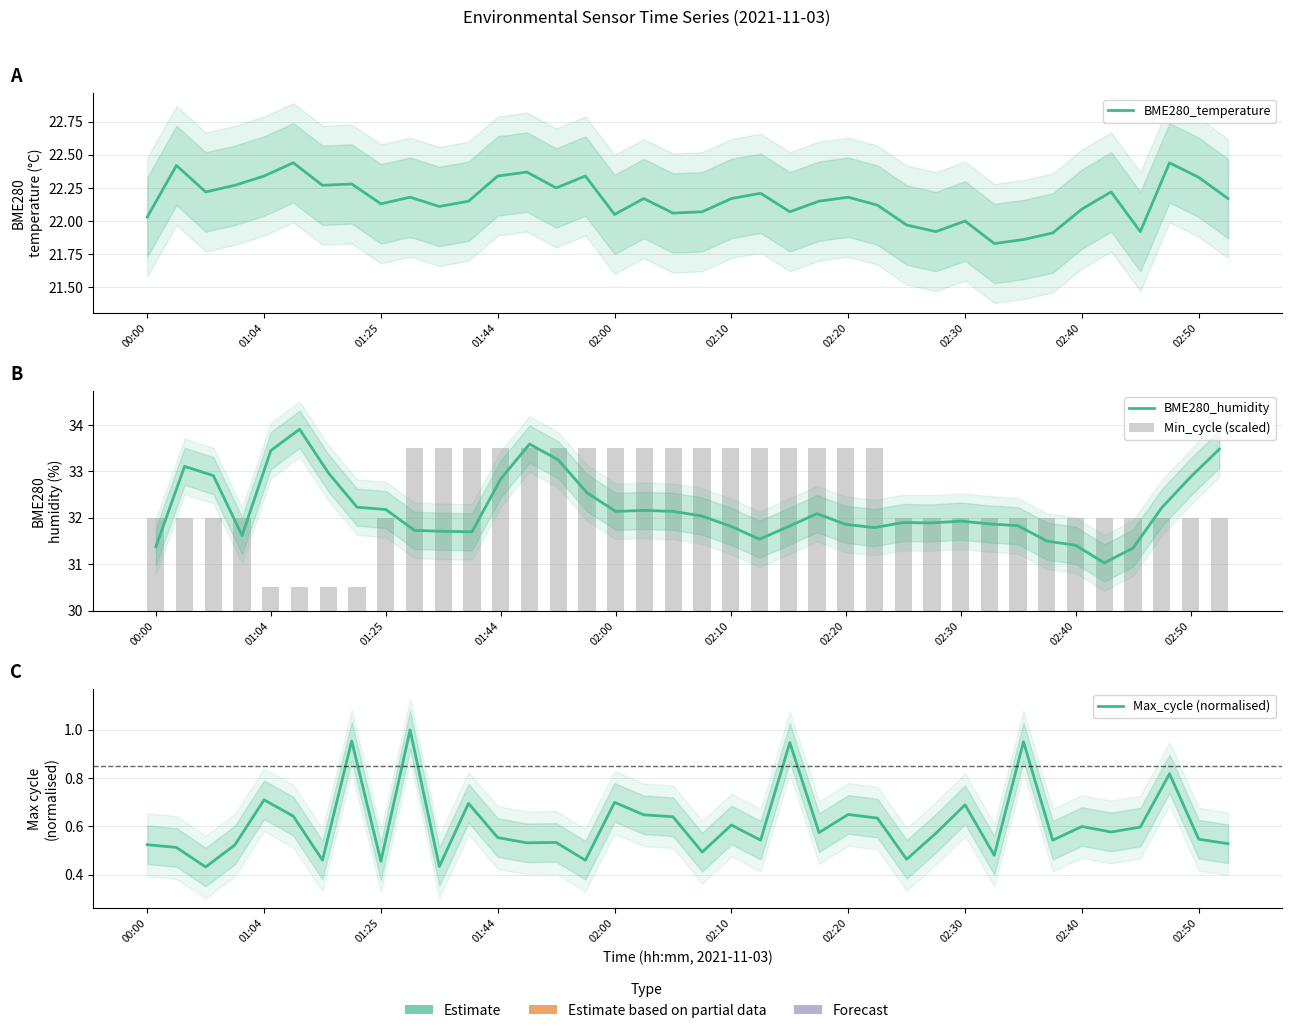

At which category is the sum across all series the highest?

13